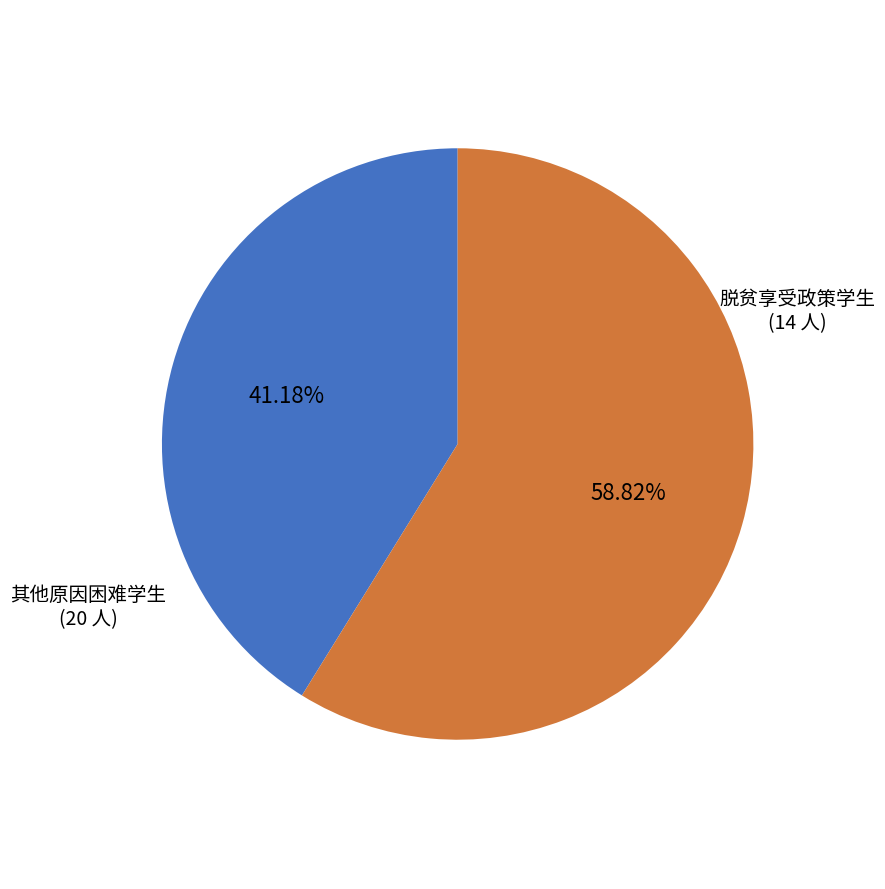

Does any single category account for the majority?

Yes